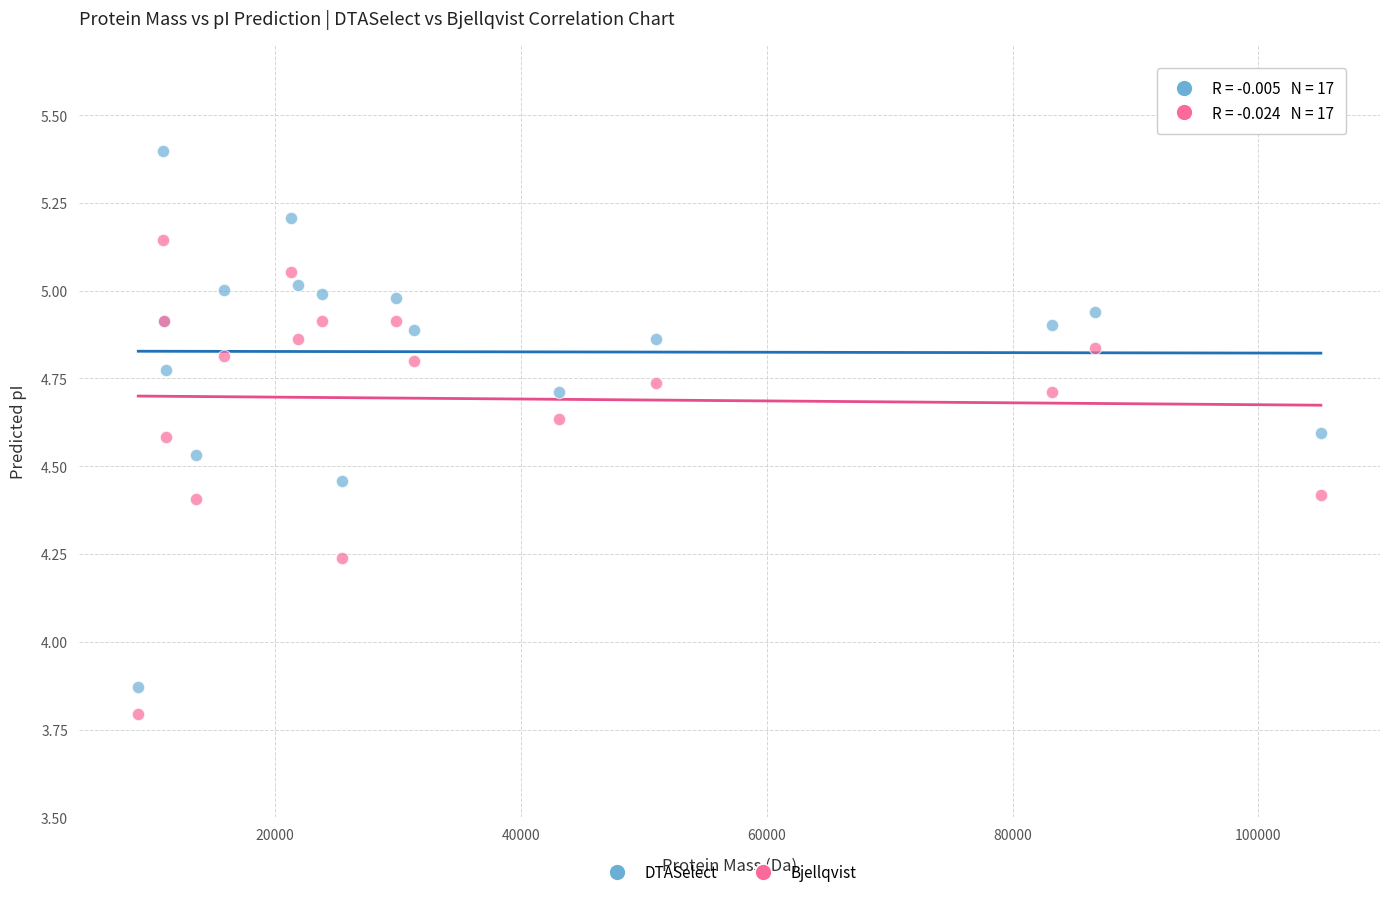

Which series has the widest spread of Y values?

DTASelect